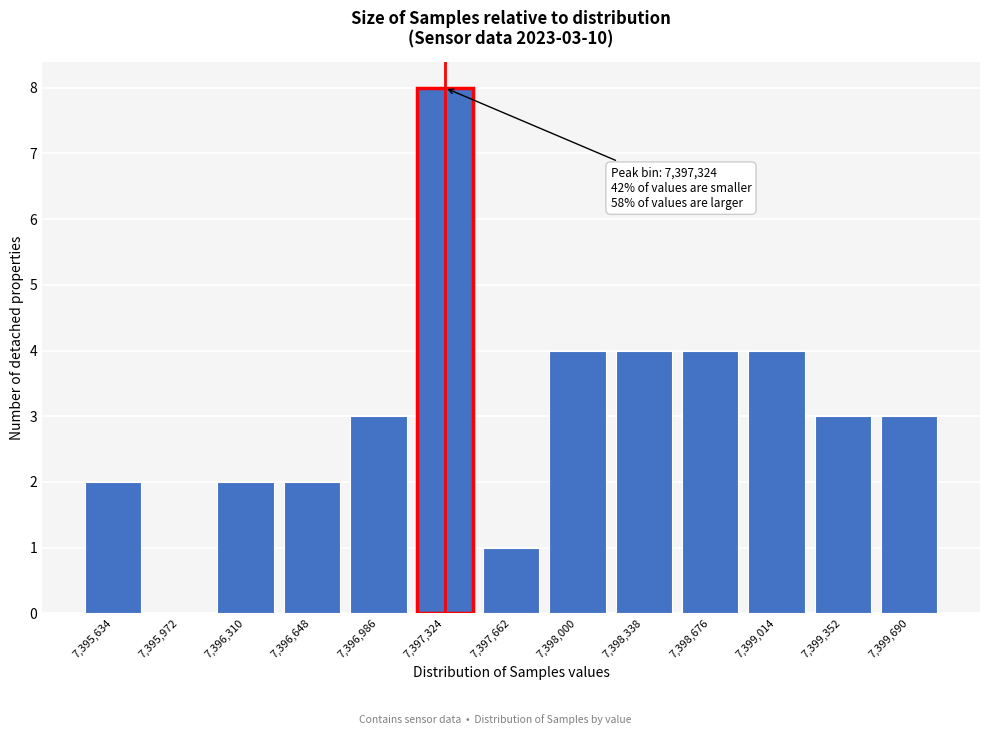

Reading left to right, extract all data points from this chart.

7,395,634=2	7,395,972=0	7,396,310=2	7,396,648=2	7,396,986=3	7,397,324=8	7,397,662=1	7,398,000=4	7,398,338=4	7,398,676=4	7,399,014=4	7,399,352=3	7,399,690=3